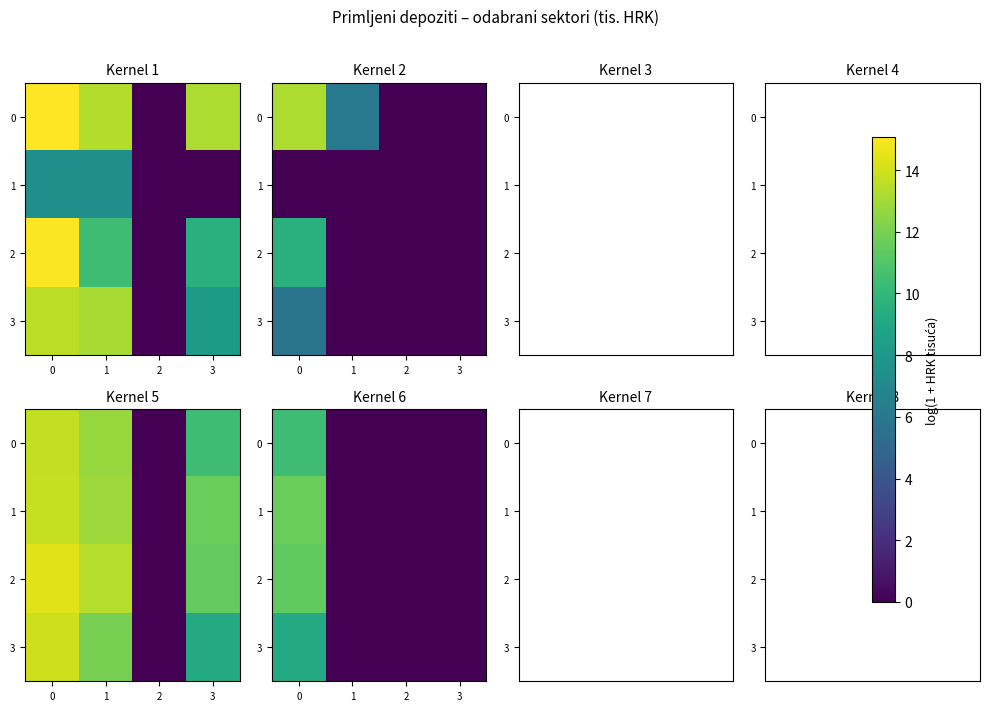

How many positive values does the row_0 series have?

1